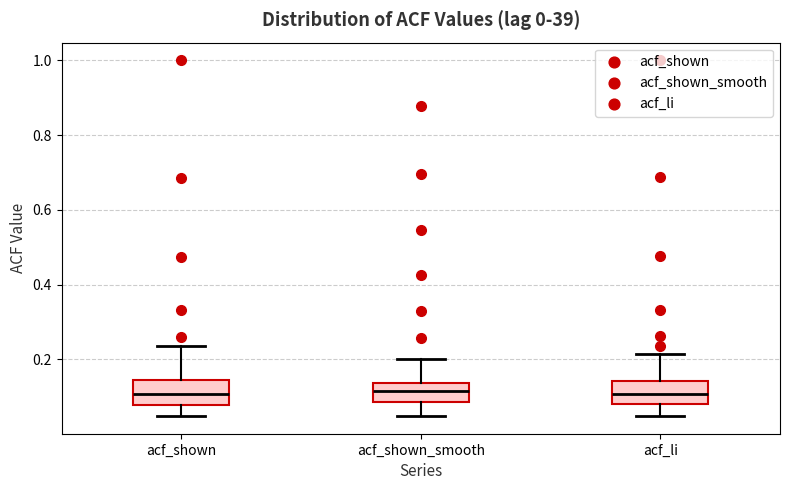

Reading left to right, transcribe this box plot: for each box, give where its median line is, the range the box spans, and where its two whiskers end, as read against the y-axis. The values are not printed on the chart, so give them approximately, as read against the axis.

acf_shown: median 0.10, box 0.08 to 0.14, whiskers 0.04 to 0.24
acf_shown_smooth: median 0.12, box 0.08 to 0.14, whiskers 0.06 to 0.20
acf_li: median 0.10, box 0.08 to 0.14, whiskers 0.04 to 0.22